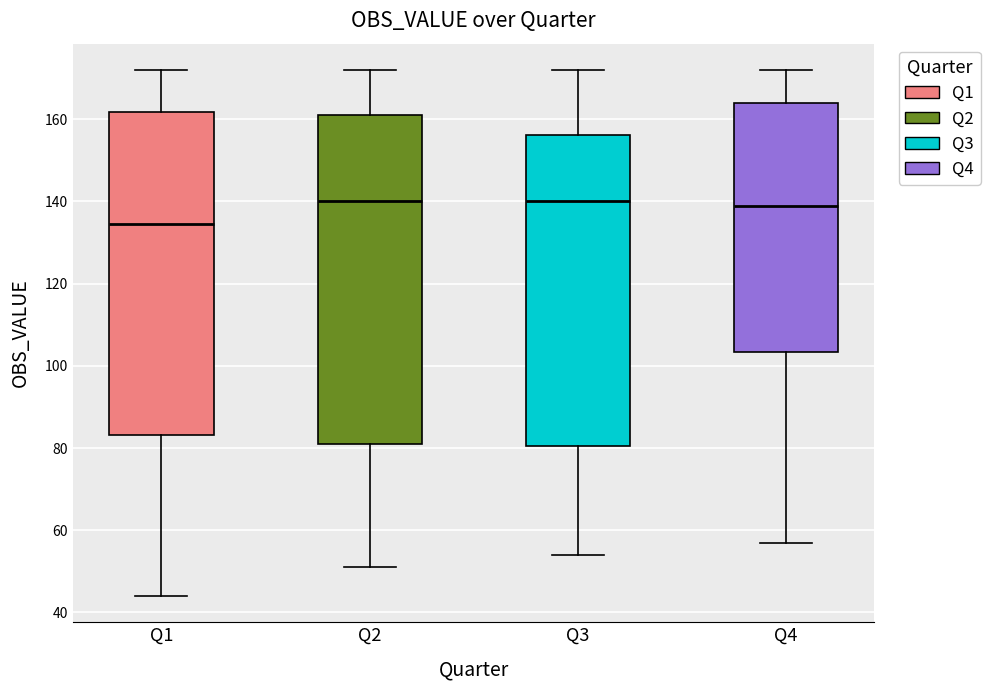

Where does the upper whisker of the box for Q4 end on the y-axis? The values are not printed on the chart, so give them approximately, as read against the axis.

172